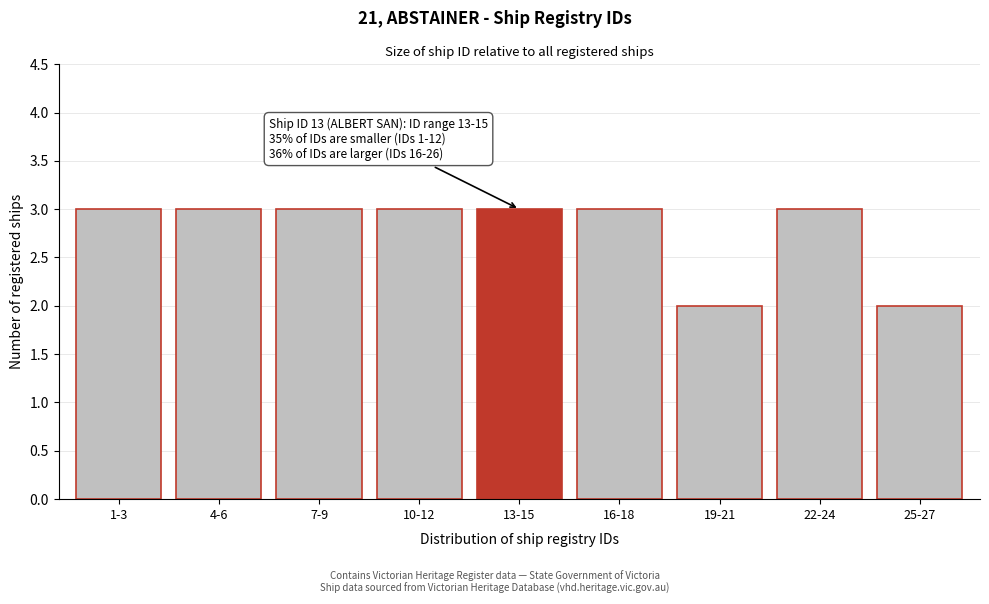

Reading left to right, list all the values displayed in this chart.

3	3	3	3	3	3	2	3	2